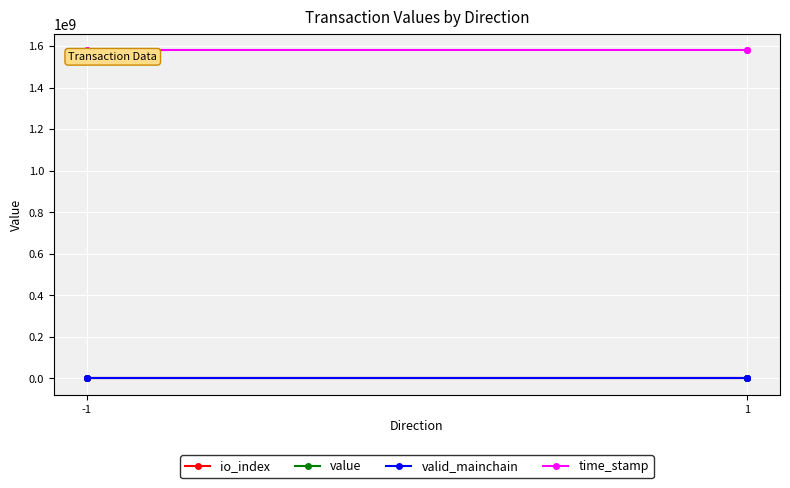

At which category does the chart reach its minimum across all series?

-1